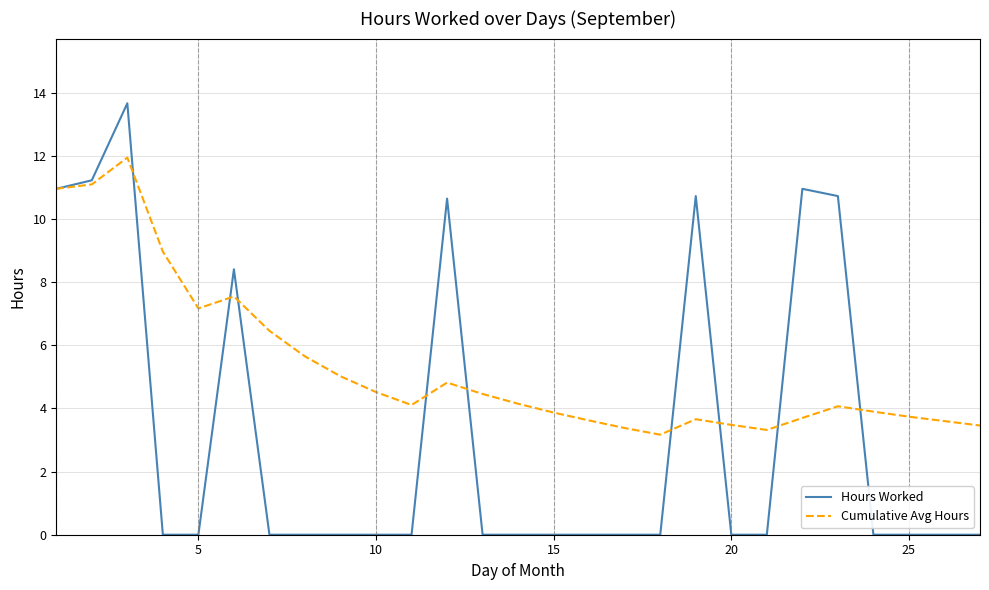

Which series has the widest spread of values?

Hours Worked